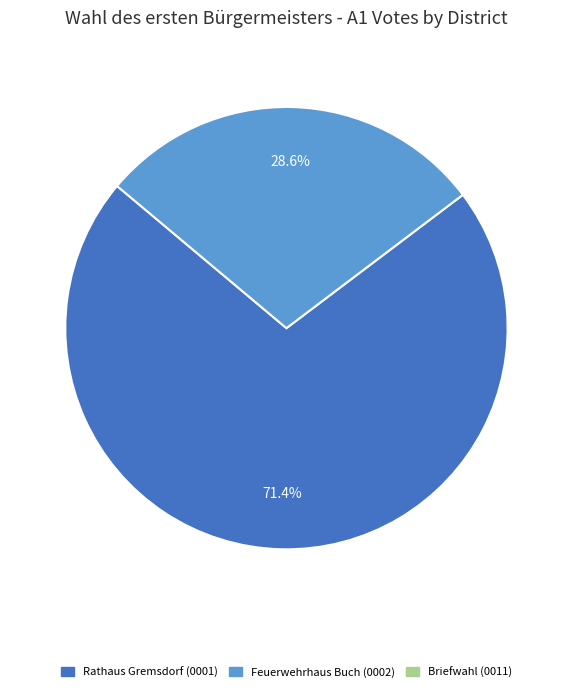

Does any single category account for the majority?

Yes